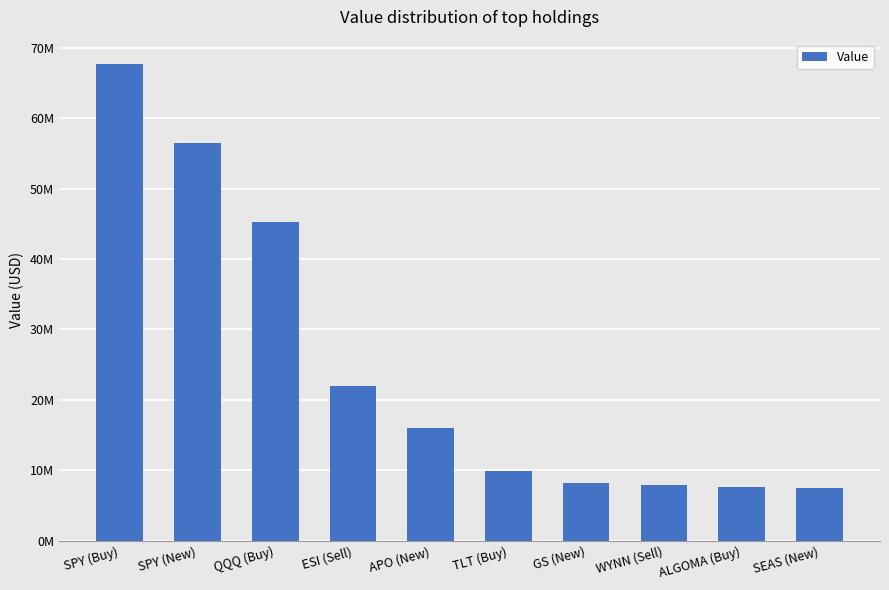

Reading left to right, list all the values displayed in this chart.

SPY (Buy)=67746000	SPY (New)=56455000	QQQ (Buy)=45318000	ESI (Sell)=21900000	APO (New)=16040000	TLT (Buy)=9906000	GS (New)=8253000	WYNN (Sell)=7974000	ALGOMA (Buy)=7587000	SEAS (New)=7444000